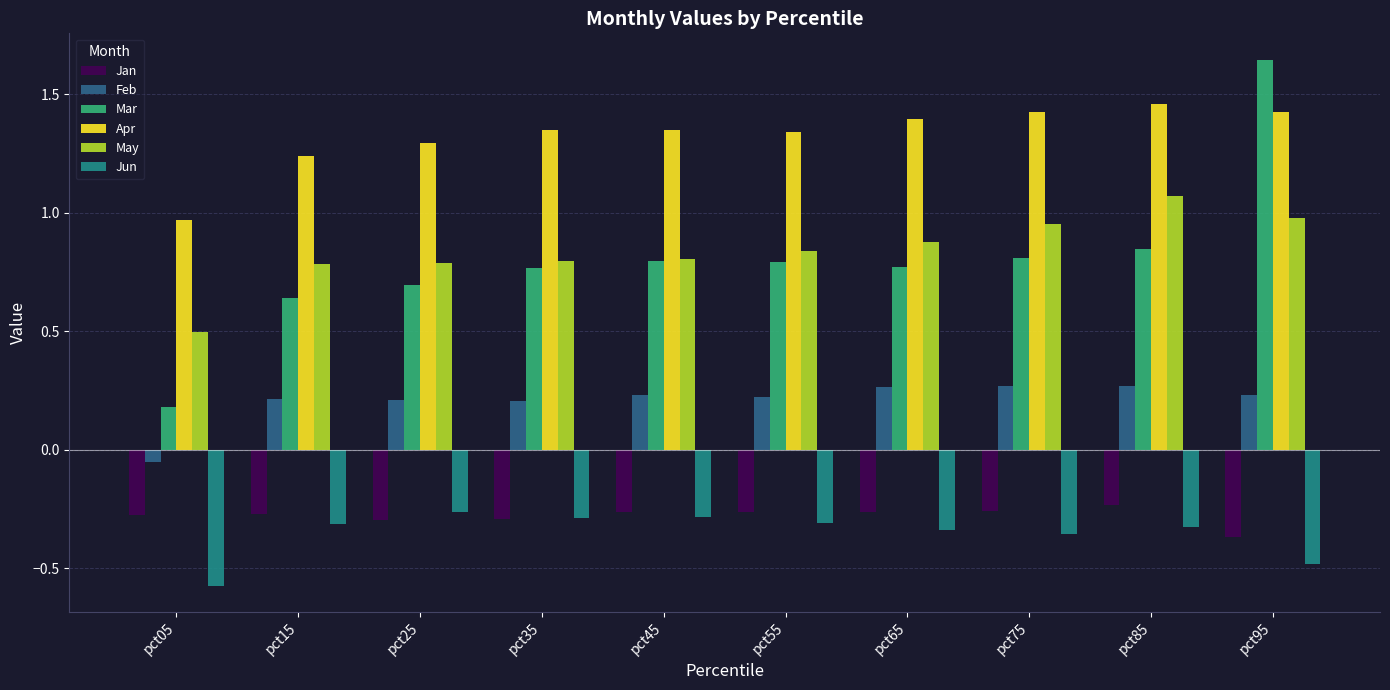

Which category has the lowest value across all series?

pct05